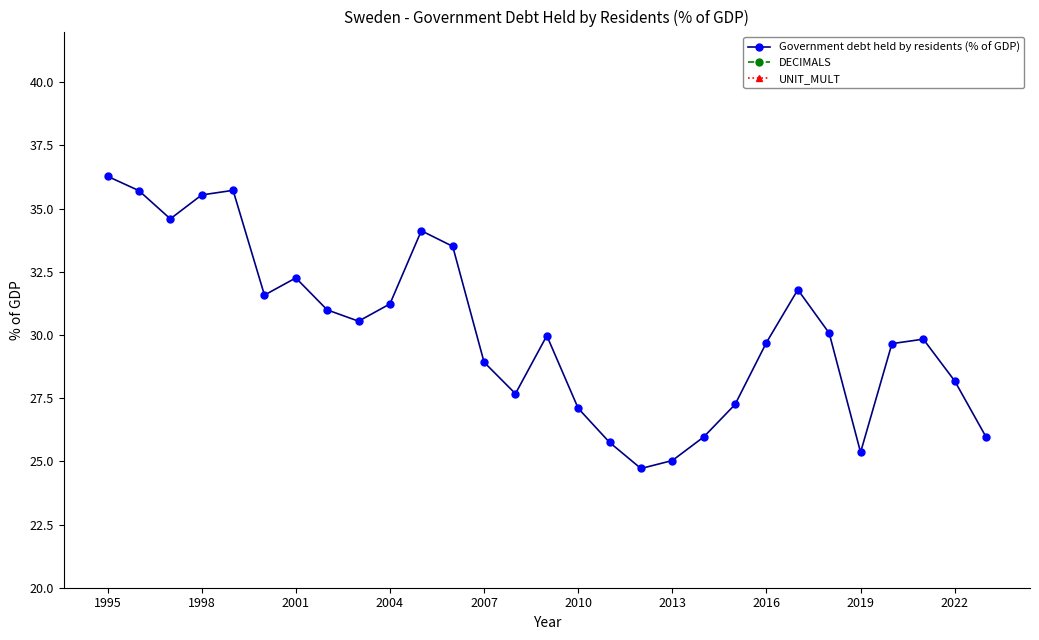

Reading right to left, transcribe all the data shown in this chart.

Government debt held by residents (% of GDP): 26.0	28.2	29.8	29.7	25.4	30.1	31.8	29.7	27.2	26.0	25.0	24.7	25.7	27.1	30.0	27.7	28.9	33.5	34.1	31.2	30.5	31.0	32.3	31.6	35.7	35.5	34.6	35.7	36.3
DECIMALS: 3.0	3.0	3.0	3.0	3.0	3.0	3.0	3.0	3.0	3.0	3.0	3.0	3.0	3.0	3.0	3.0	3.0	3.0	3.0	3.0	3.0	3.0	3.0	3.0	3.0	3.0	3.0	3.0	3.0
UNIT_MULT: 0.0	0.0	0.0	0.0	0.0	0.0	0.0	0.0	0.0	0.0	0.0	0.0	0.0	0.0	0.0	0.0	0.0	0.0	0.0	0.0	0.0	0.0	0.0	0.0	0.0	0.0	0.0	0.0	0.0